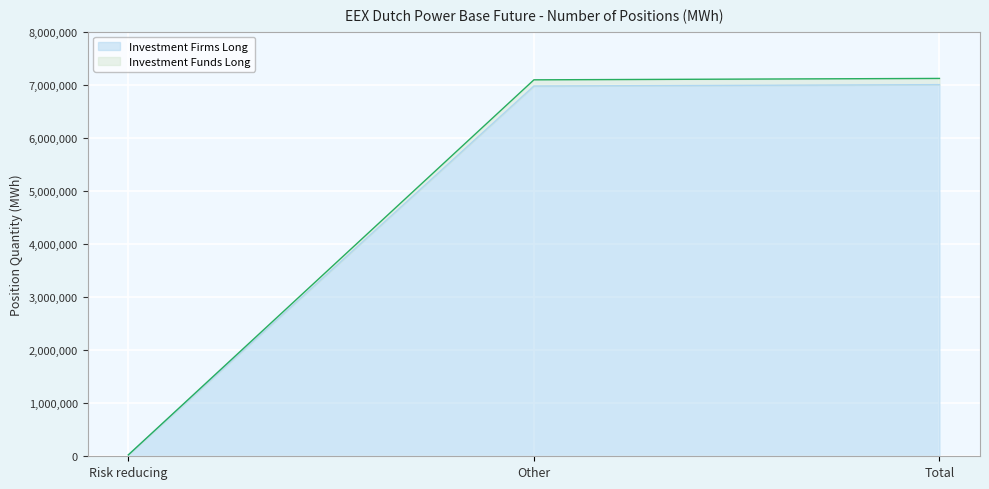

Which has a higher value, Risk reducing or Other?

Other